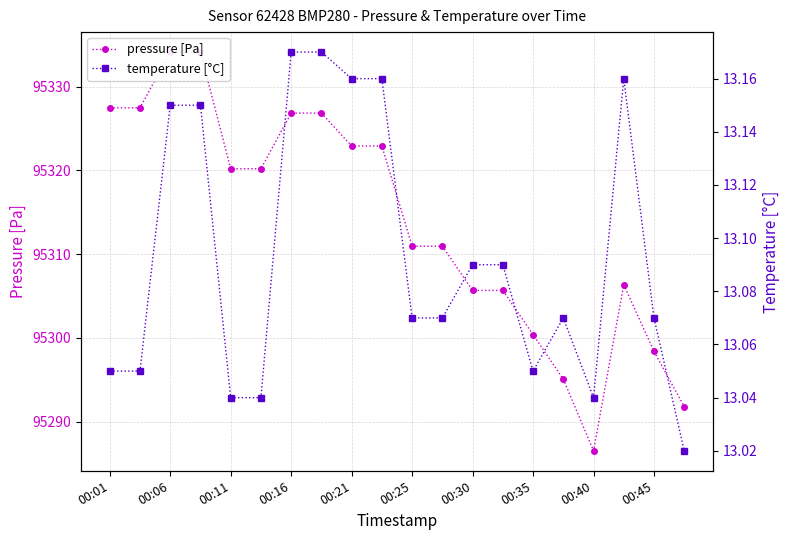

At 00:35, list the series in order from smallest to largest.

temperature [°C], pressure [Pa]